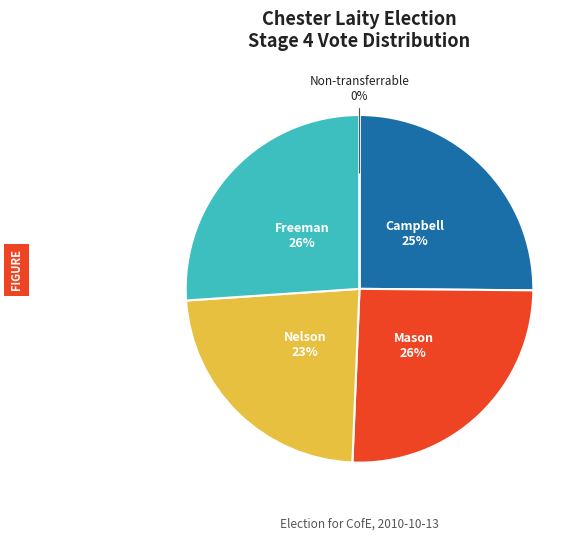

What is the largest slice in the pie chart?

Freeman